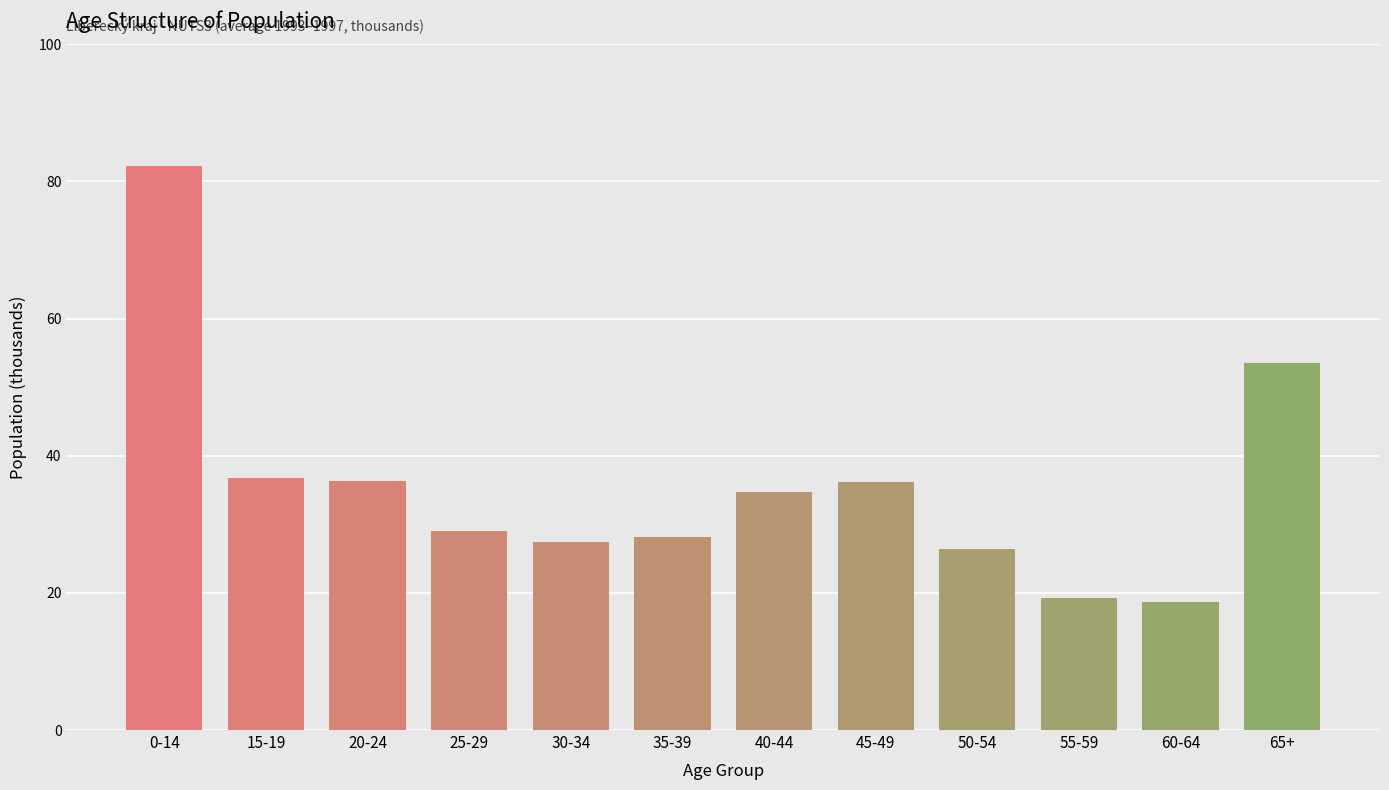

What is the value of the 6th bar from the left?

28.2